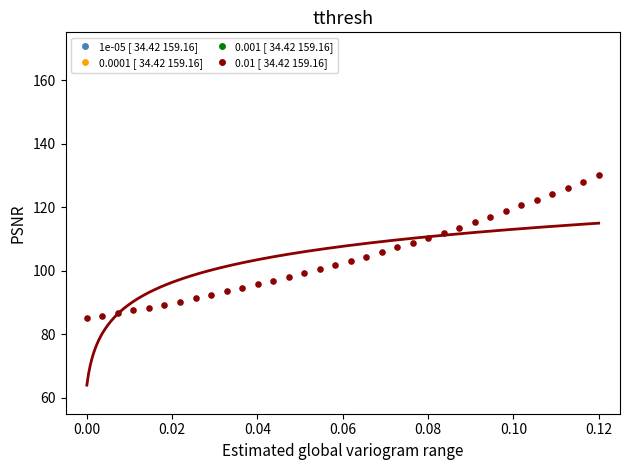

What is the range of Y values (max minus min)?

45.0